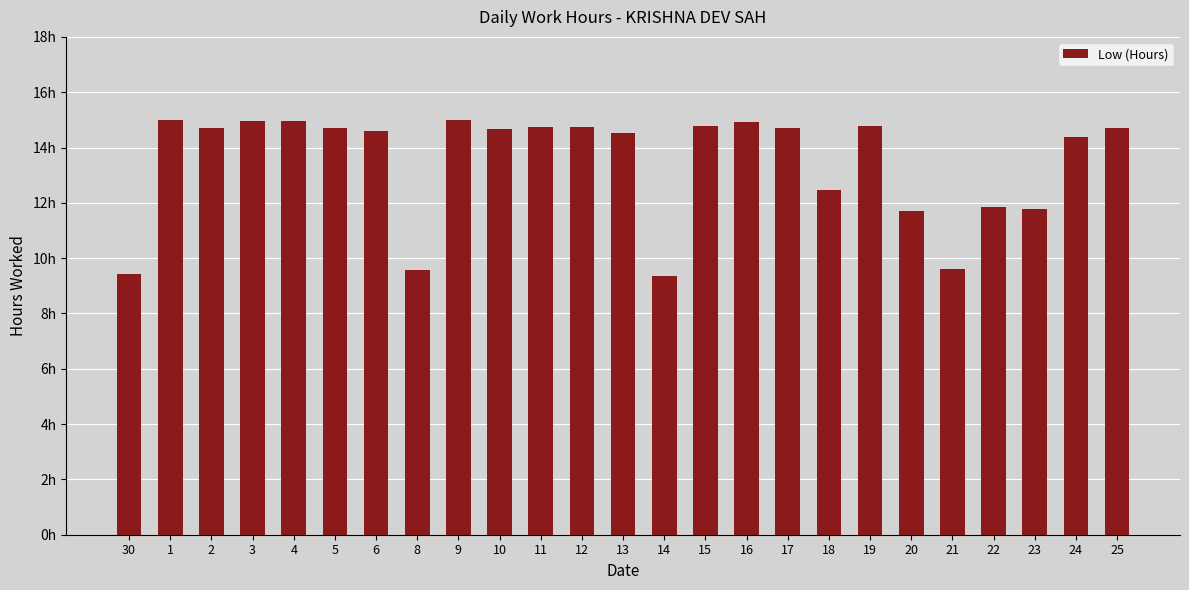

Is it true that the value at 18 is 5.0?

False